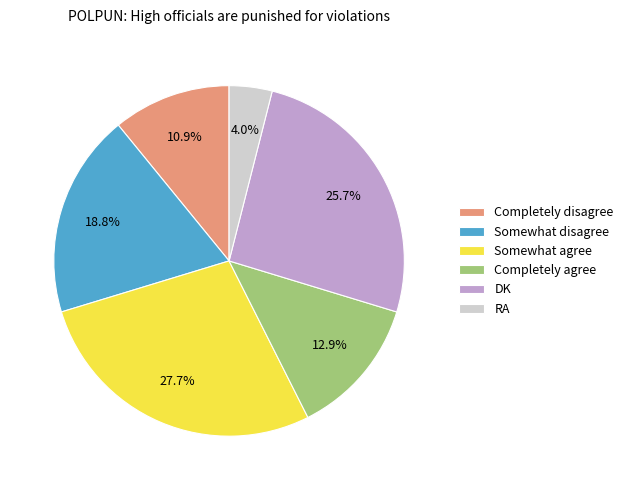

Count the number of slices in the pie.

6